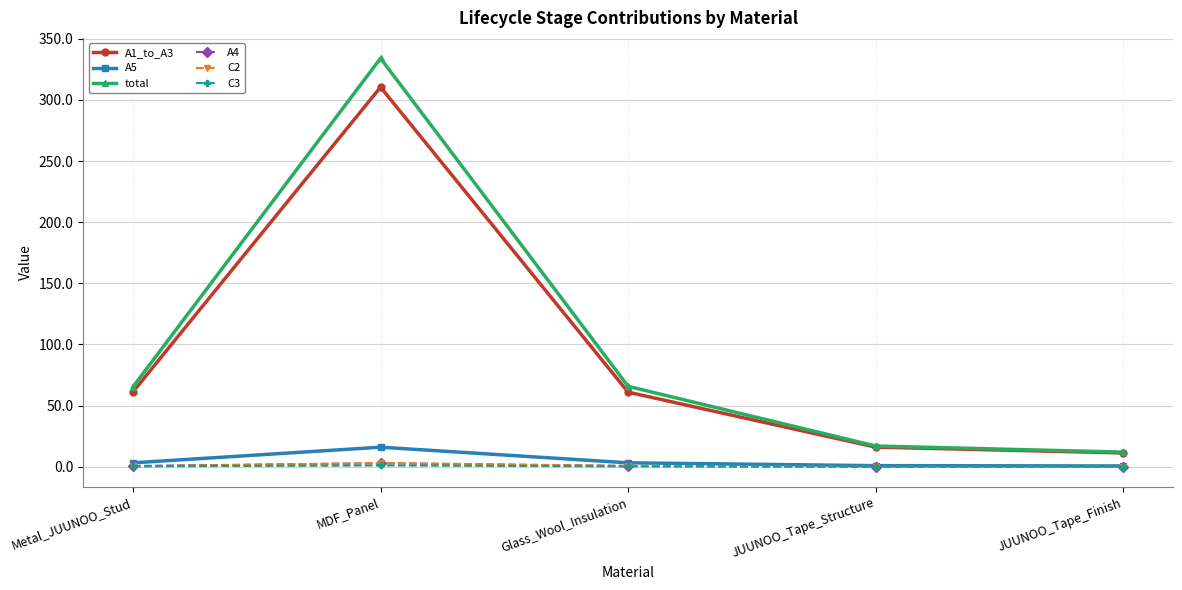

The C3 series shows 0.0 at JUUNOO_Tape_Structure. True or false?

True